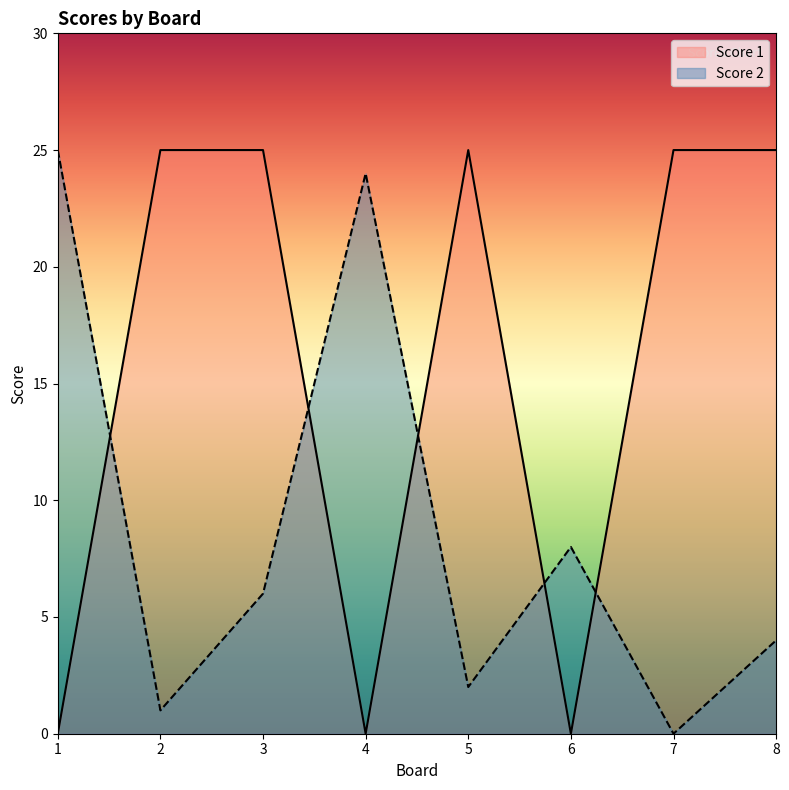

At which label is Score 1 closest to 12?

1